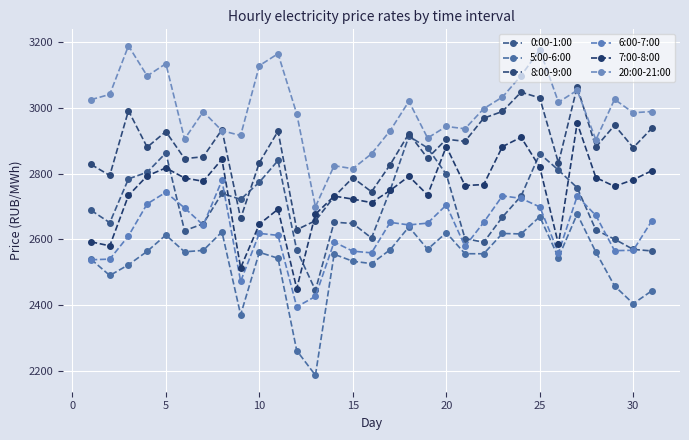

Does the chart have visible grid lines?

Yes